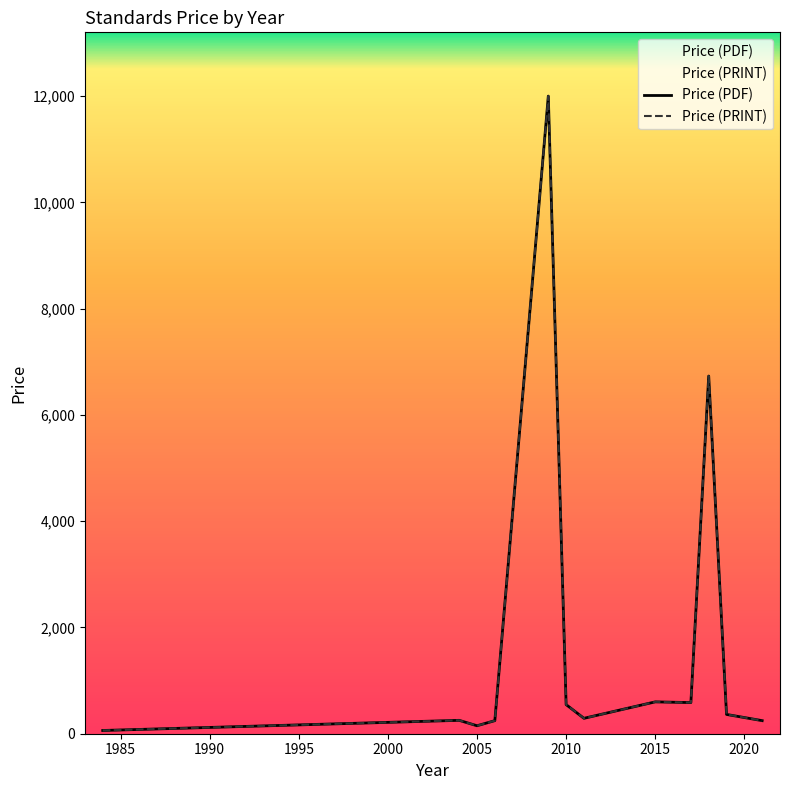

Reading left to right, what are all the values shown in this chart?

Price (PDF): 61.0	252.0	150.0	246.0	12000.0	548.0	290.0	599.4	586.0	6731.4	363.0	246.0
Price (PRINT): 61.0	252.0	150.0	246.0	12000.0	548.0	290.0	599.4	586.0	6731.4	363.0	246.0